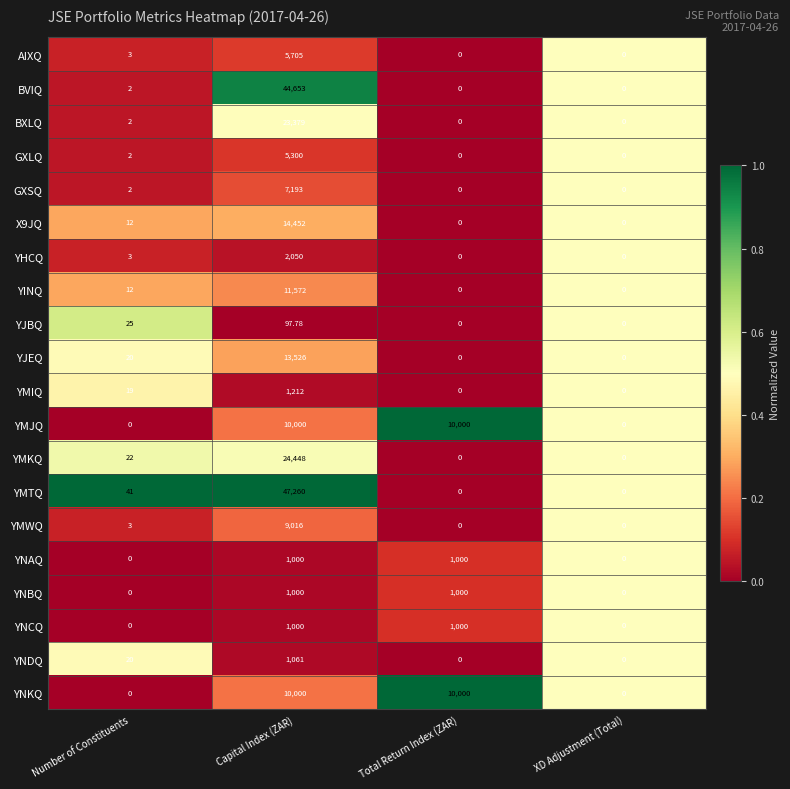

Is the value of X9JQ at Number of Constituents greater than the value of YMTQ at Capital Index (ZAR)?

No